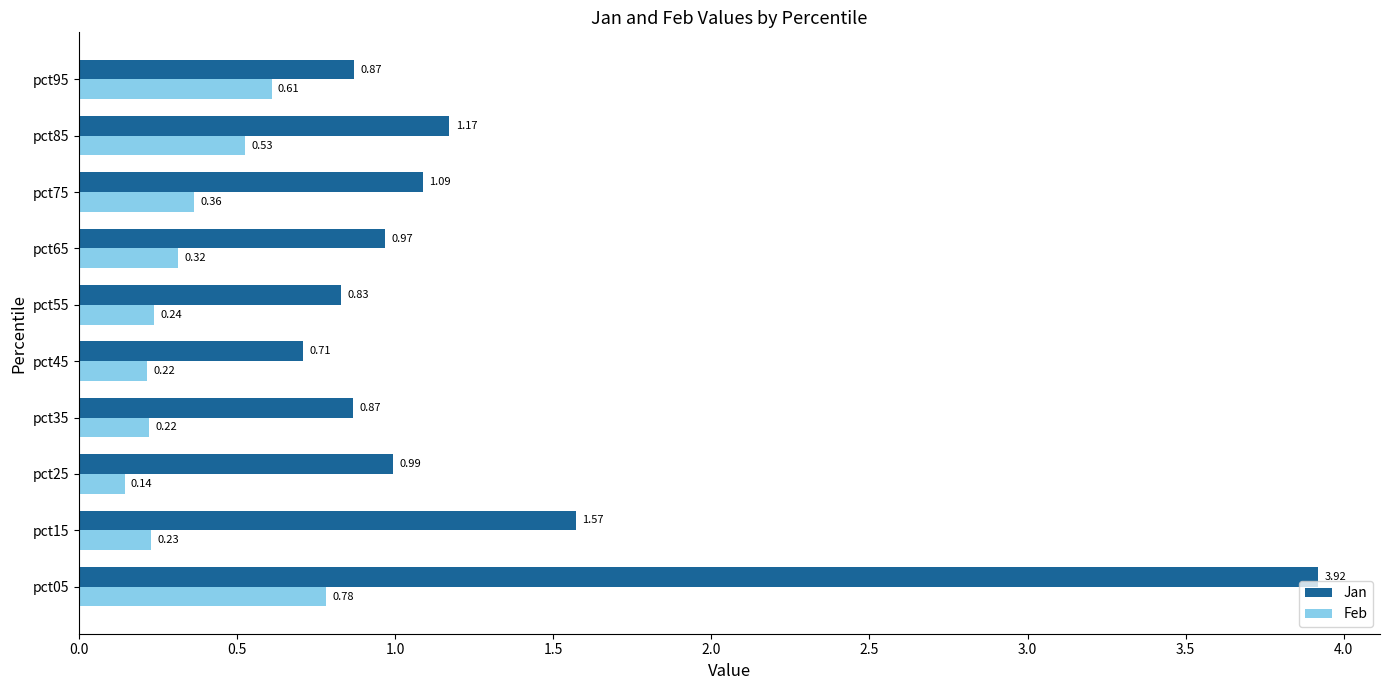

What is the total value across all series at pct05?

4.7